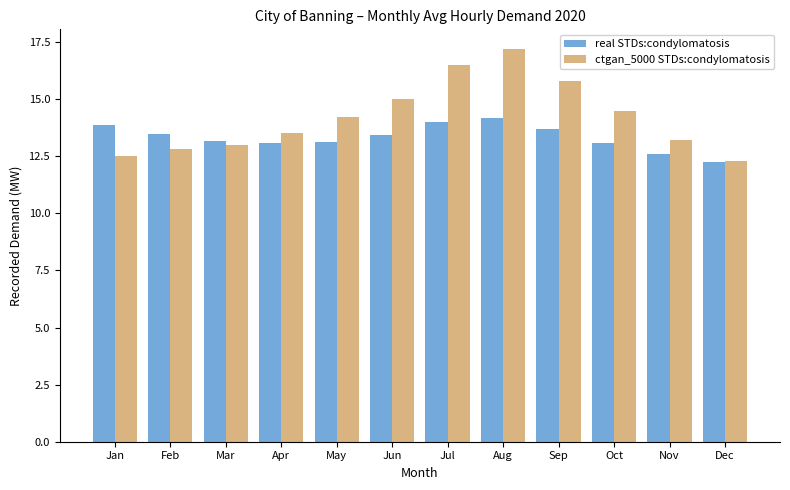

Which series changed the most between Sep and Oct?

ctgan_5000 STDs:condylomatosis